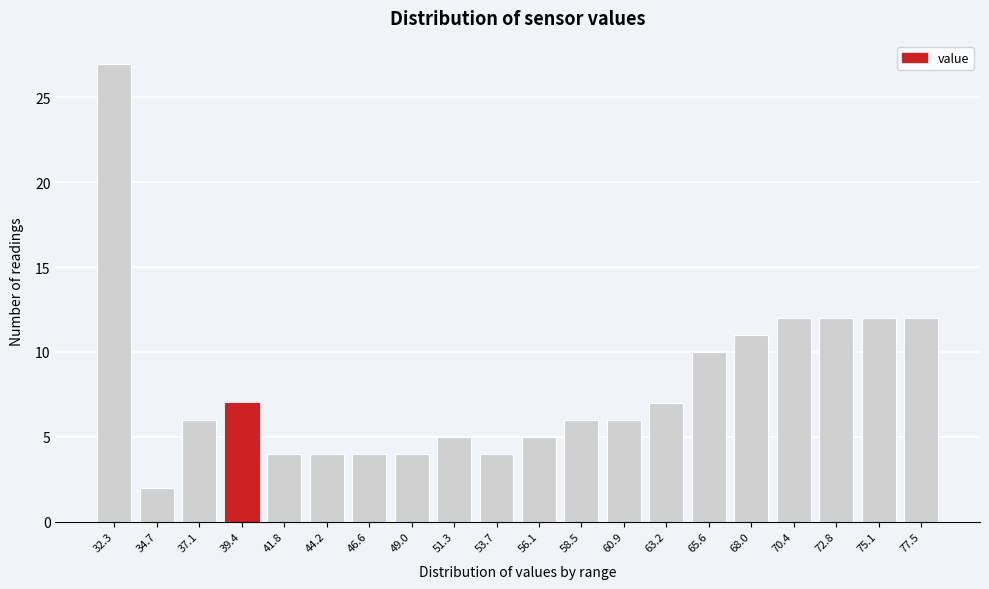

Reading left to right, transcribe all the data shown in this chart.

27	2	6	7	4	4	4	4	5	4	5	6	6	7	10	11	12	12	12	12